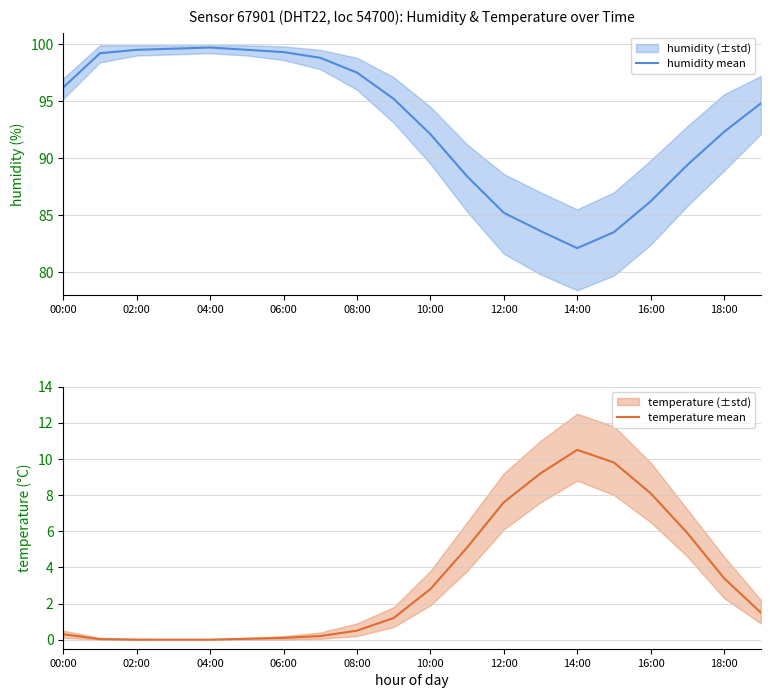

True or false: humidity mean and temperature mean cross at least once.

False